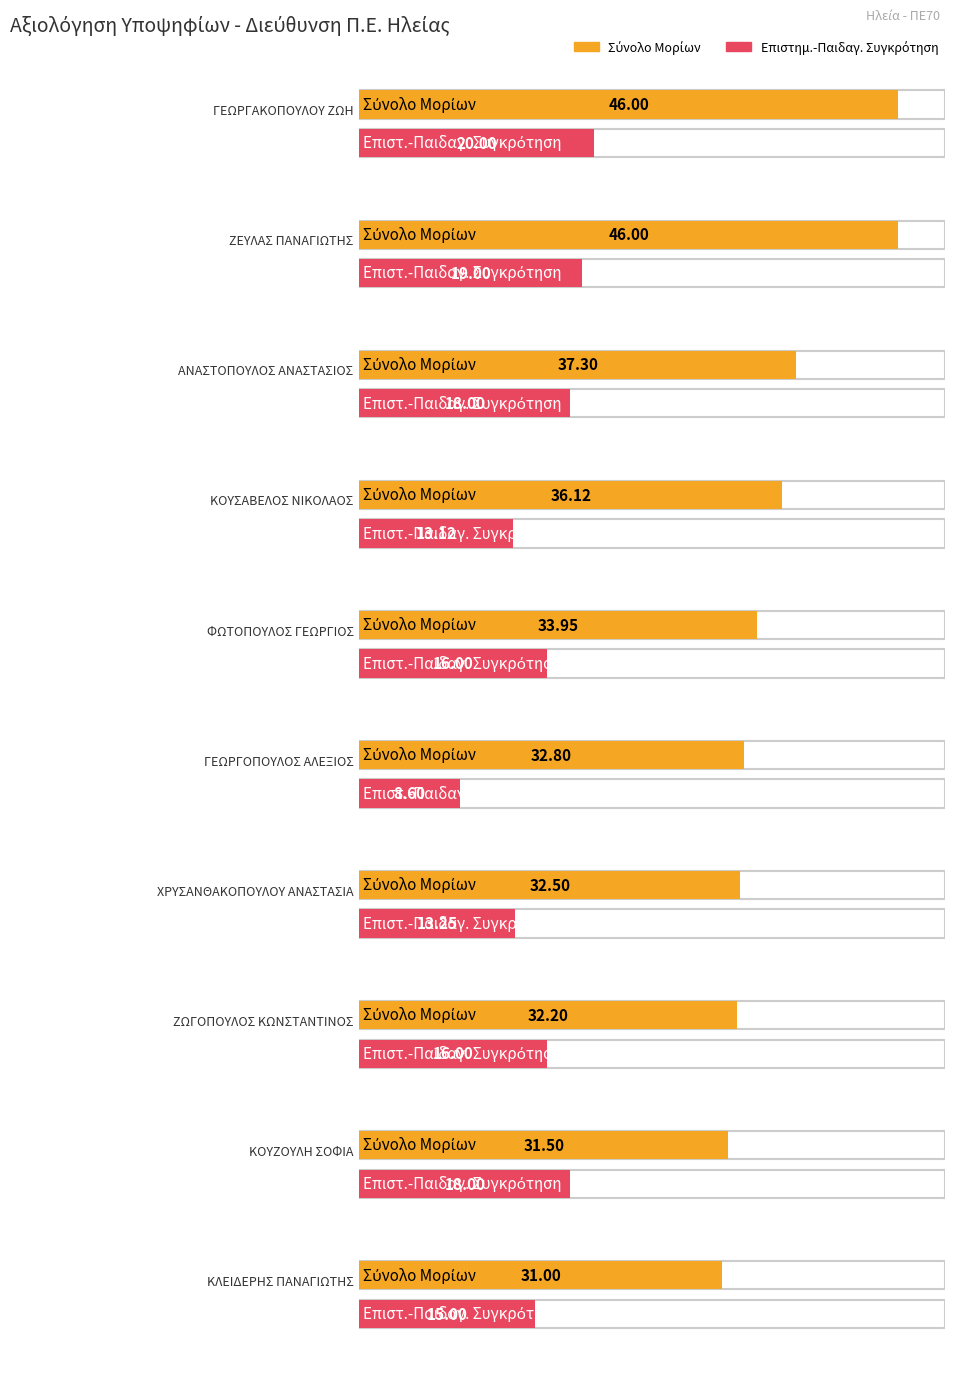

List the labels in order of ΕΠΙΣΤΗΜΟΝΙΚΗ-ΠΑΙΔΑΓΩΓΙΚΗ ΣΥΓΚΡΙΤΗΣΗ value, largest first.

ΓΕΩΡΓΑΚΟΠΟΥΛΟΥ ΖΩΗ, ΖΕΥΛΑΣ ΠΑΝΑΓΙΩΤΗΣ, ΑΝΑΣΤΟΠΟΥΛΟΣ ΑΝΑΣΤΑΣΙΟΣ, ΚΟΥΖΟΥΛΗ ΣΟΦΙΑ, ΦΩΤΟΠΟΥΛΟΣ ΓΕΩΡΓΙΟΣ, ΖΩΓΟΠΟΥΛΟΣ ΚΩΝΣΤΑΝΤΙΝΟΣ, ΚΛΕΙΔΕΡΗΣ ΠΑΝΑΓΙΩΤΗΣ, ΧΡΥΣΑΝΘΑΚΟΠΟΥΛΟΥ ΑΝΑΣΤΑΣΙΑ, ΚΟΥΣΑΒΕΛΟΣ ΝΙΚΟΛΑΟΣ, ΓΕΩΡΓΟΠΟΥΛΟΣ ΑΛΕΞΙΟΣ